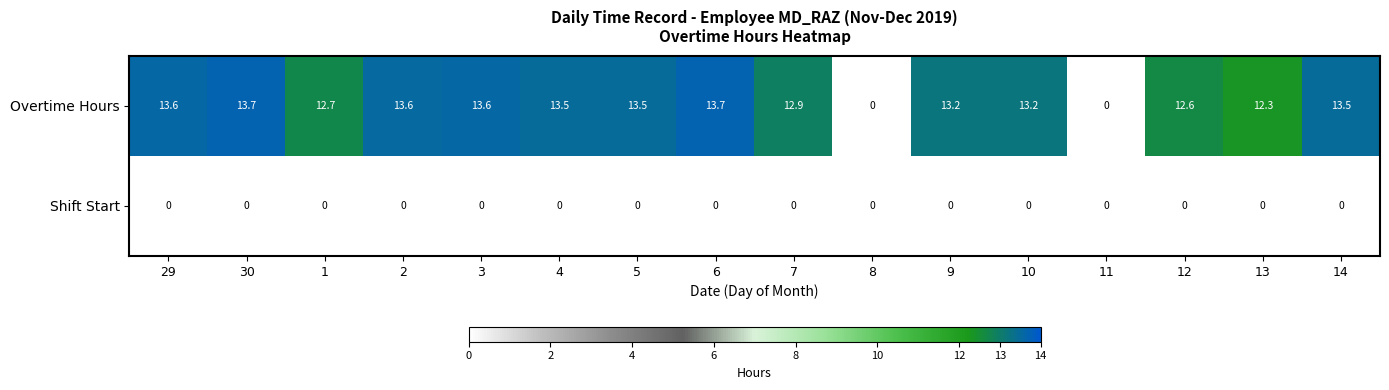

Count the number of data series in this chart.

2